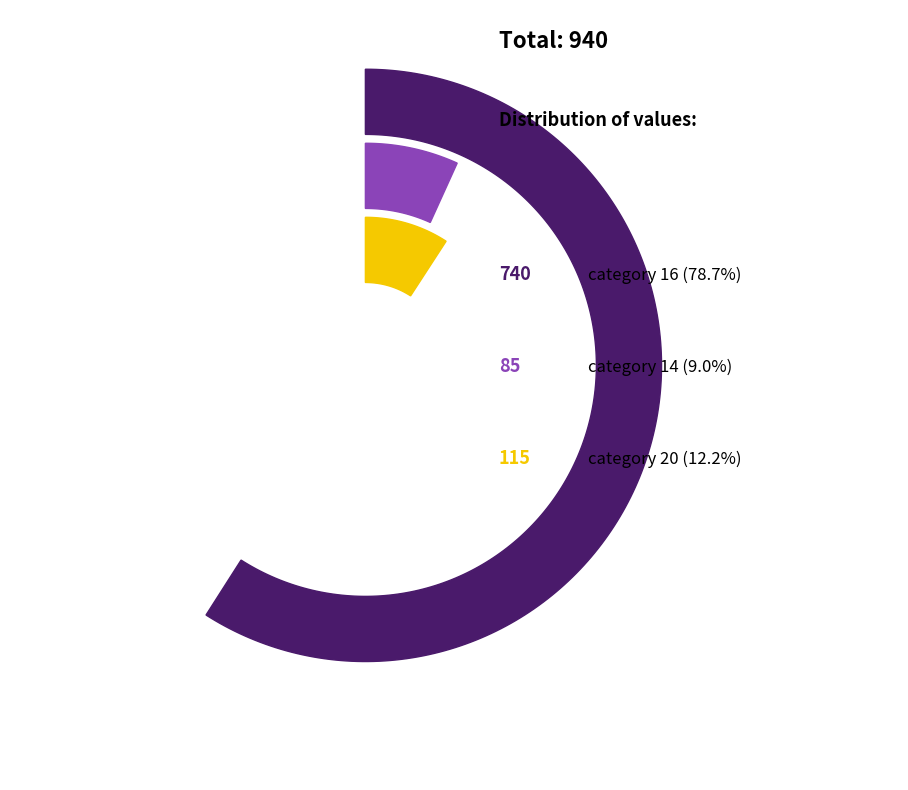

What is the largest slice in the pie chart?

16